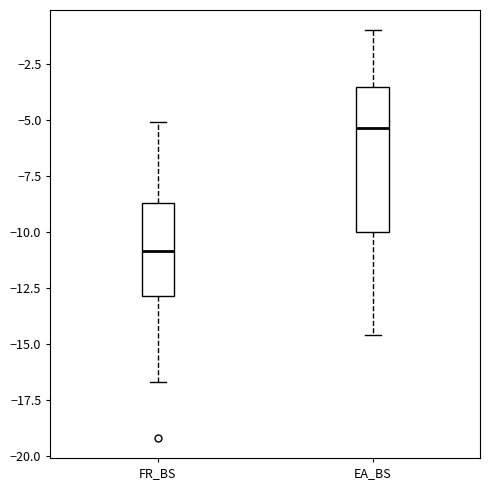

Where does the median line of the box for FR_BS sit on the y-axis? The values are not printed on the chart, so give them approximately, as read against the axis.

-11.0